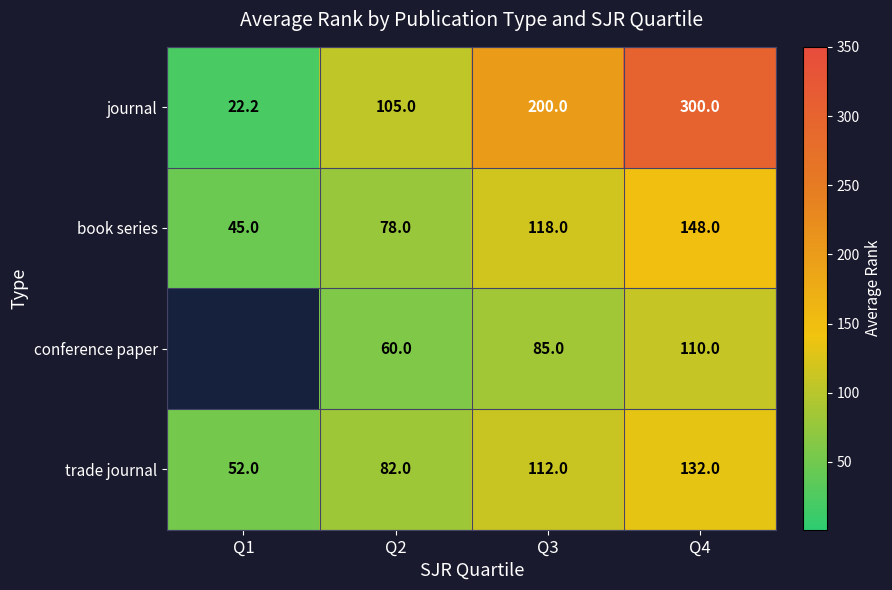

What is the sum of the book series values at Q3 and Q1?

163.0